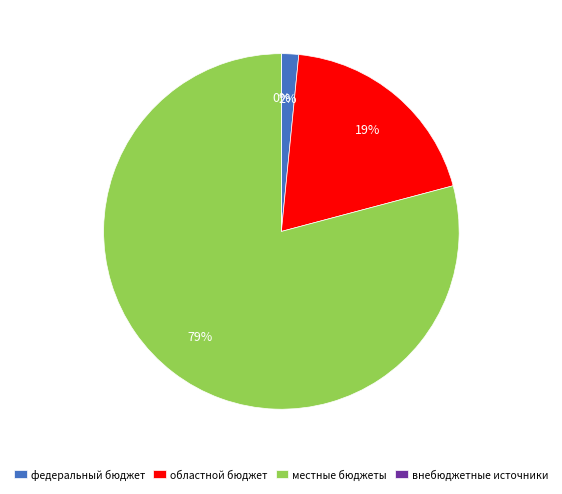

Rank the categories by value from lowest to highest.

внебюджетные источники, федеральный бюджет, областной бюджет, местные бюджеты